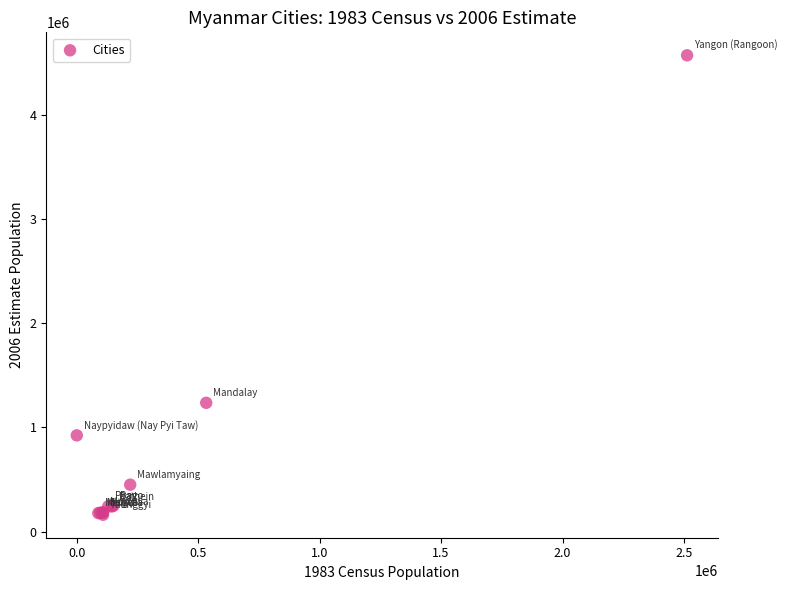

What Y value in the scatter plot is closest to 2367672?

1237028